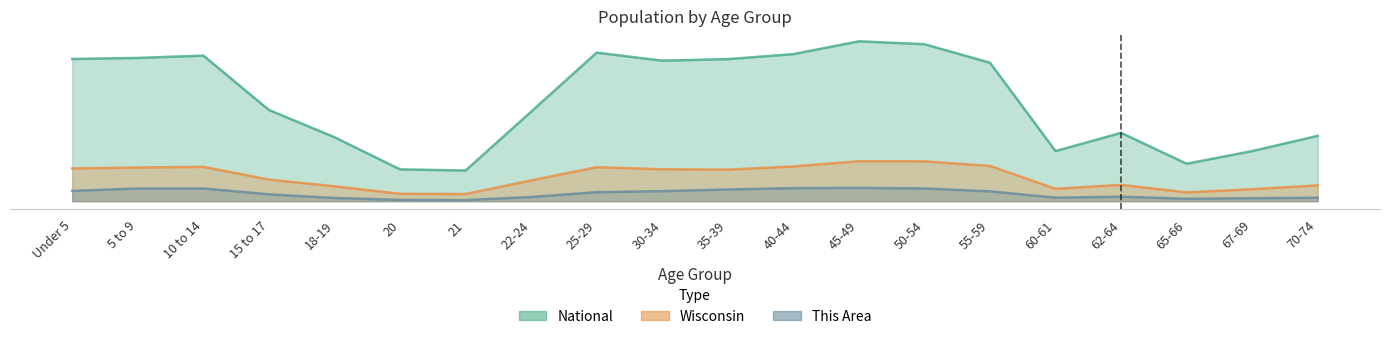

What is the approximate value of This Area at 60-61?

1.3